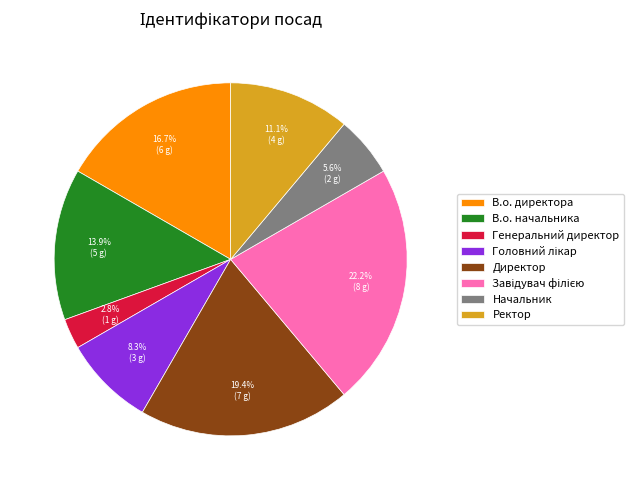

Is there any slice that represents more than half of the pie?

No